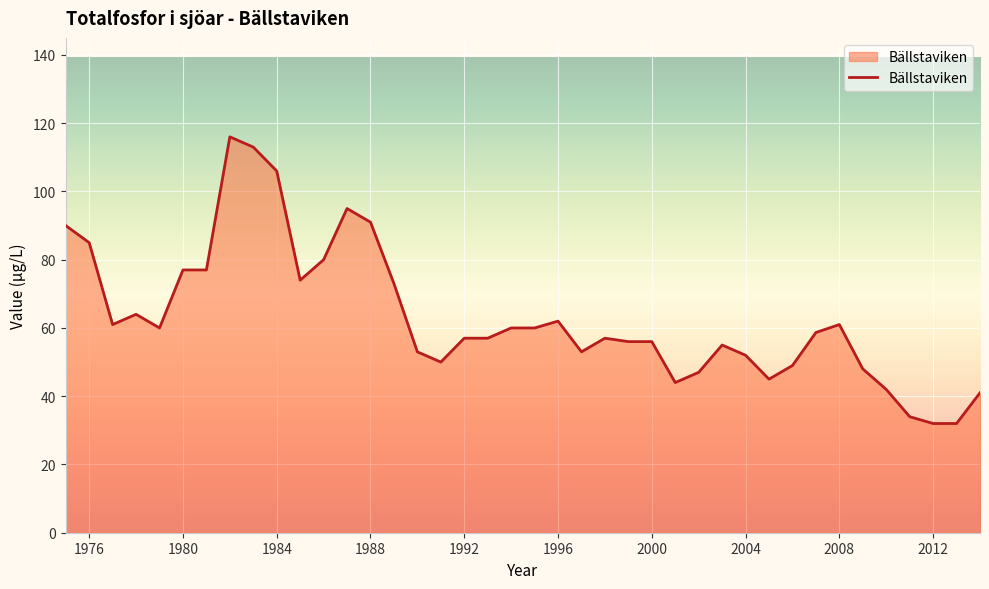

What is the greatest value displayed?

116.0